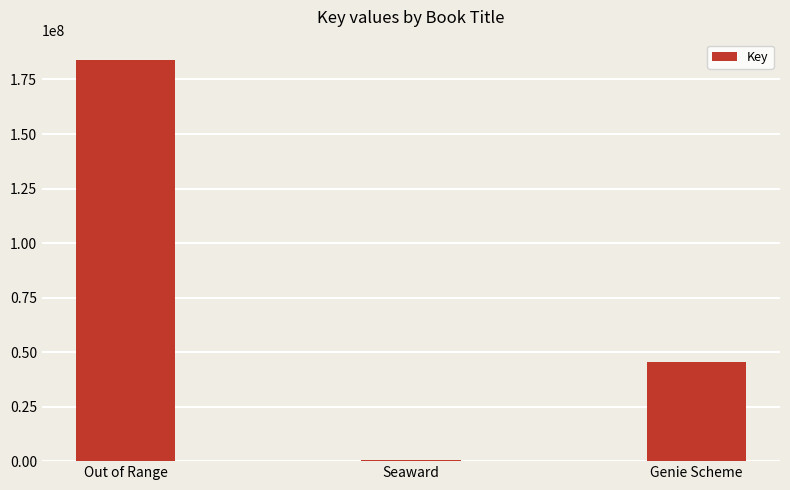

Is it true that the value at Seaward is 311323?

True